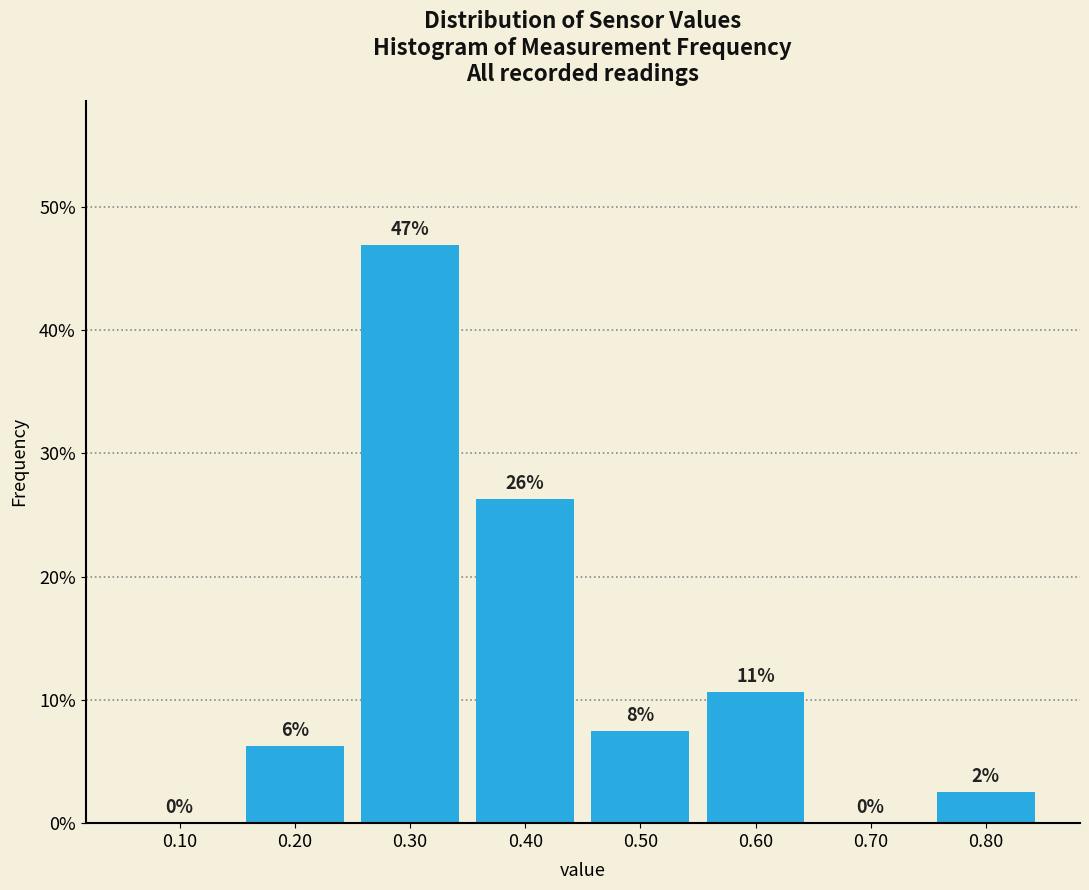

Are the bars horizontal?

No